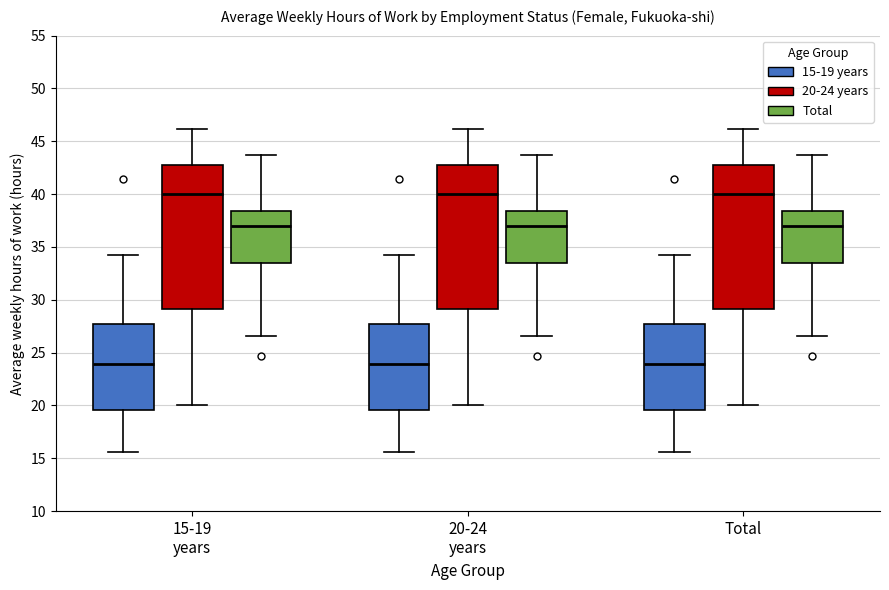

Reading left to right, transcribe this box plot: for each box, give where its median line is, the range the box spans, and where its two whiskers end, as read against the y-axis. The values are not printed on the chart, so give them approximately, as read against the axis.

15-19 years (15-19 years): median 24.0, box 19.5 to 27.5, whiskers 15.5 to 34.0
15-19 years (20-24 years): median 40.0, box 29.0 to 43.0, whiskers 20.0 to 46.0
15-19 years (Total): median 37.0, box 33.5 to 38.5, whiskers 26.5 to 43.5
20-24 years (15-19 years): median 24.0, box 19.5 to 27.5, whiskers 15.5 to 34.0
20-24 years (20-24 years): median 40.0, box 29.0 to 43.0, whiskers 20.0 to 46.0
20-24 years (Total): median 37.0, box 33.5 to 38.5, whiskers 26.5 to 43.5
Total (15-19 years): median 24.0, box 19.5 to 27.5, whiskers 15.5 to 34.0
Total (20-24 years): median 40.0, box 29.0 to 43.0, whiskers 20.0 to 46.0
Total (Total): median 37.0, box 33.5 to 38.5, whiskers 26.5 to 43.5